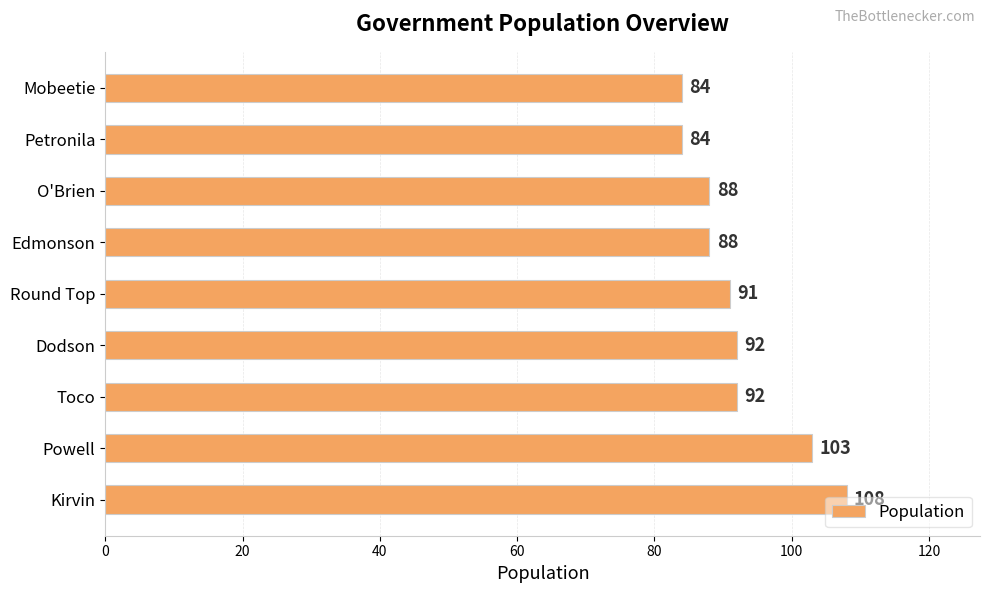

What is the difference between the maximum and minimum values?

24